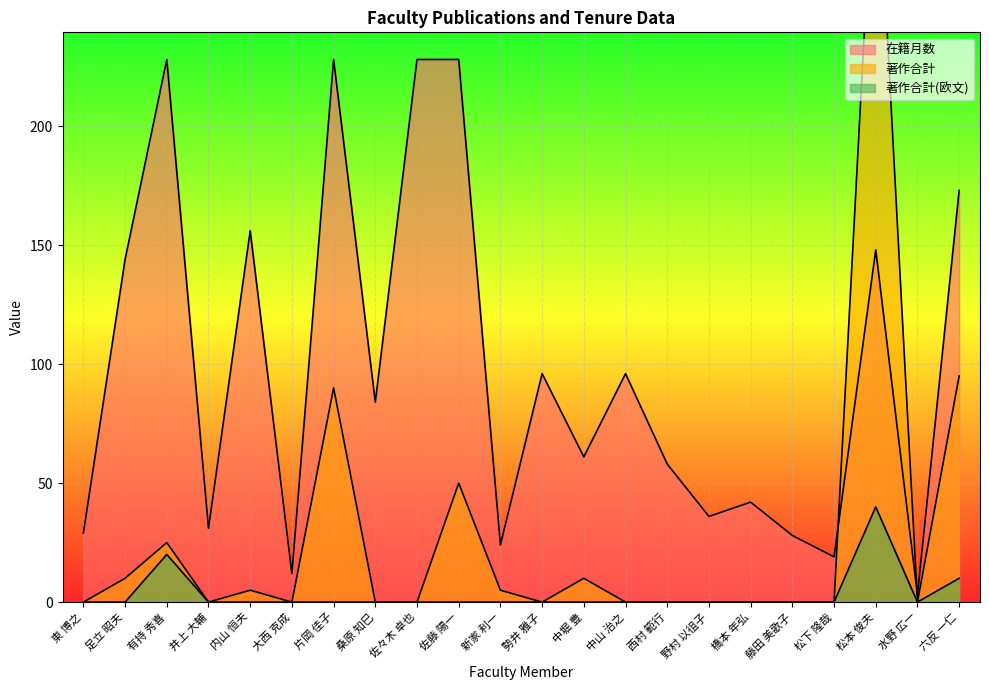

True or false: 在籍月数 has a value of 61 at 中堀 豊.

True